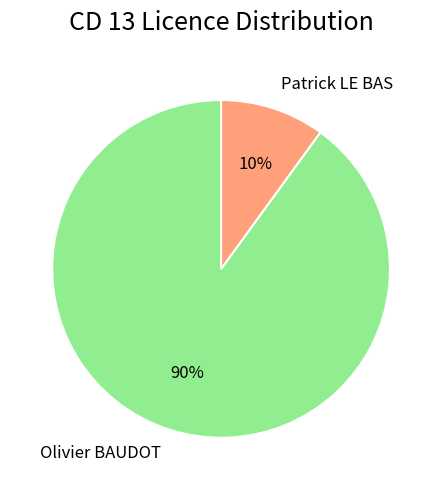

Rank the categories by value from highest to lowest.

Olivier BAUDOT, Patrick LE BAS